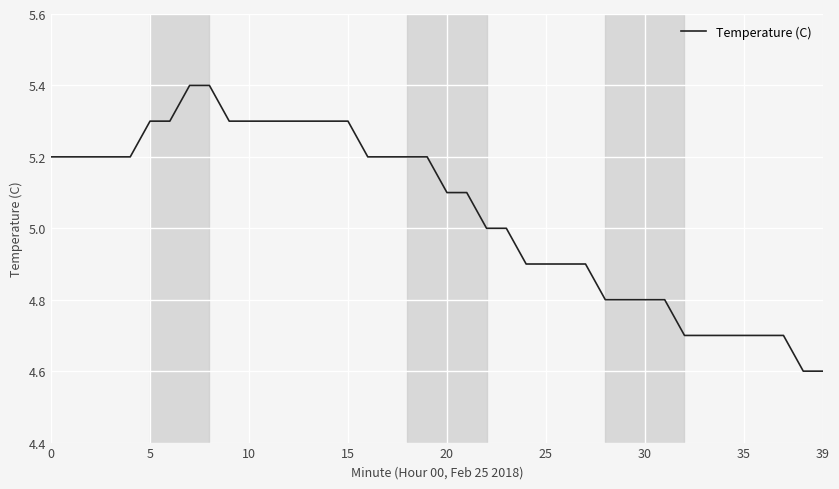

What is the average value?

5.0